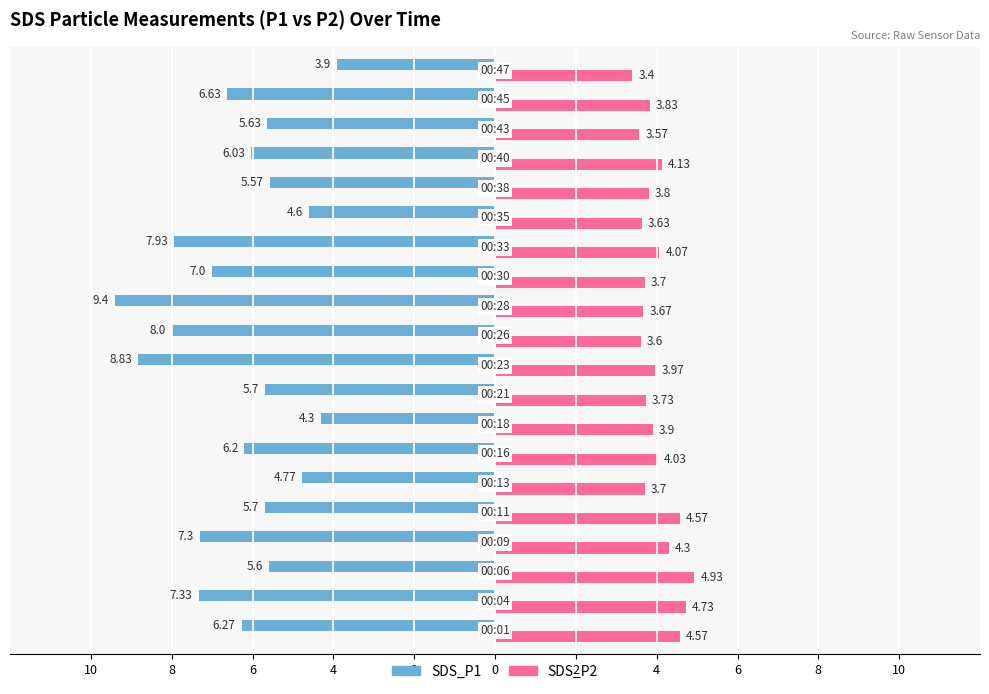

What are all the series names shown in the legend?

SDS_P1, SDS_P2